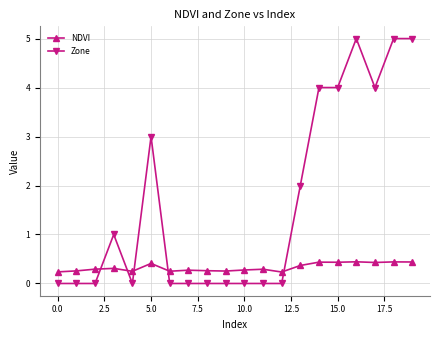

How many lines are shown in the chart?

2